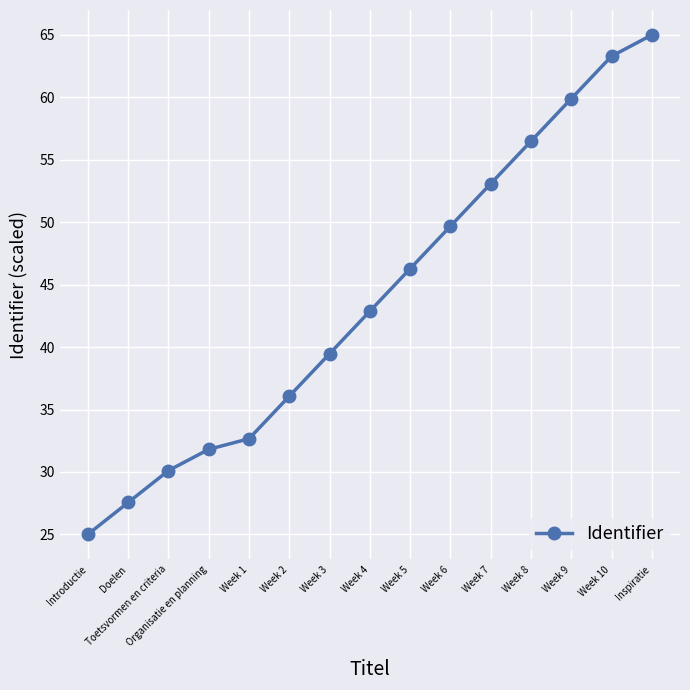

True or false: there are more than 1 points higher than both neighbors.

False